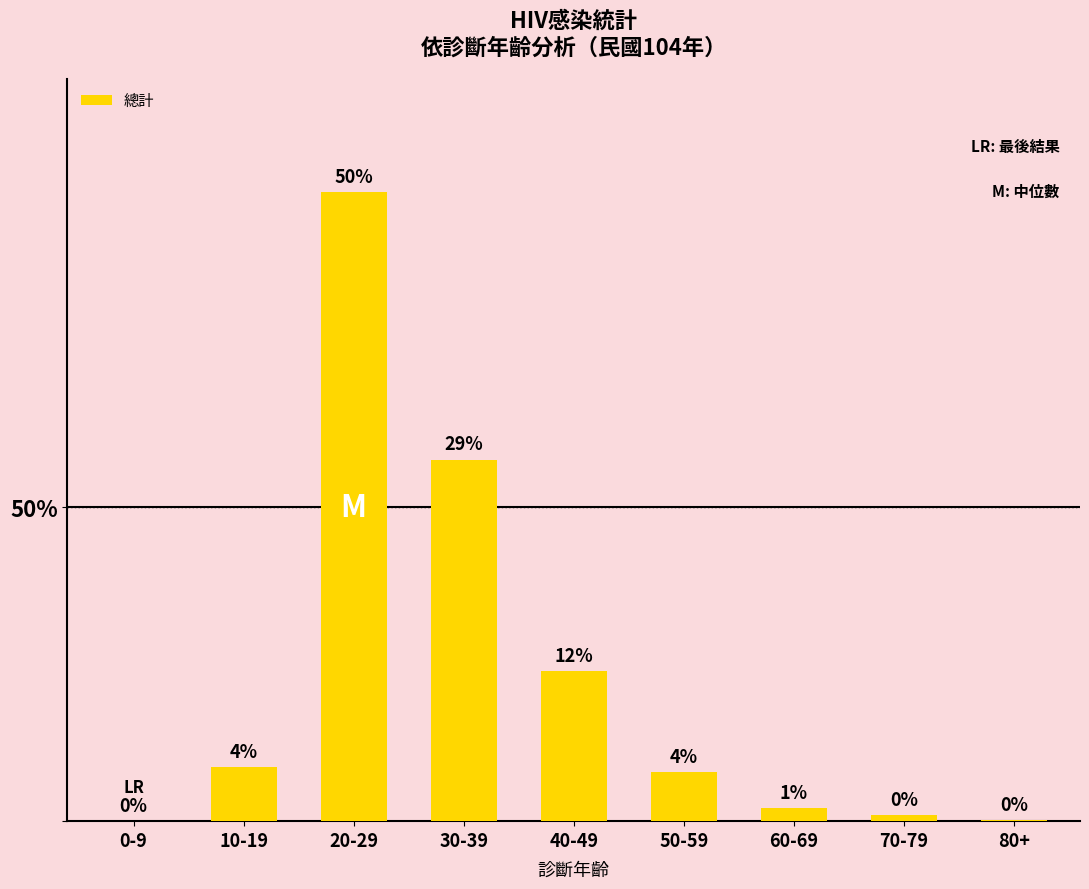

Are the bars horizontal?

No